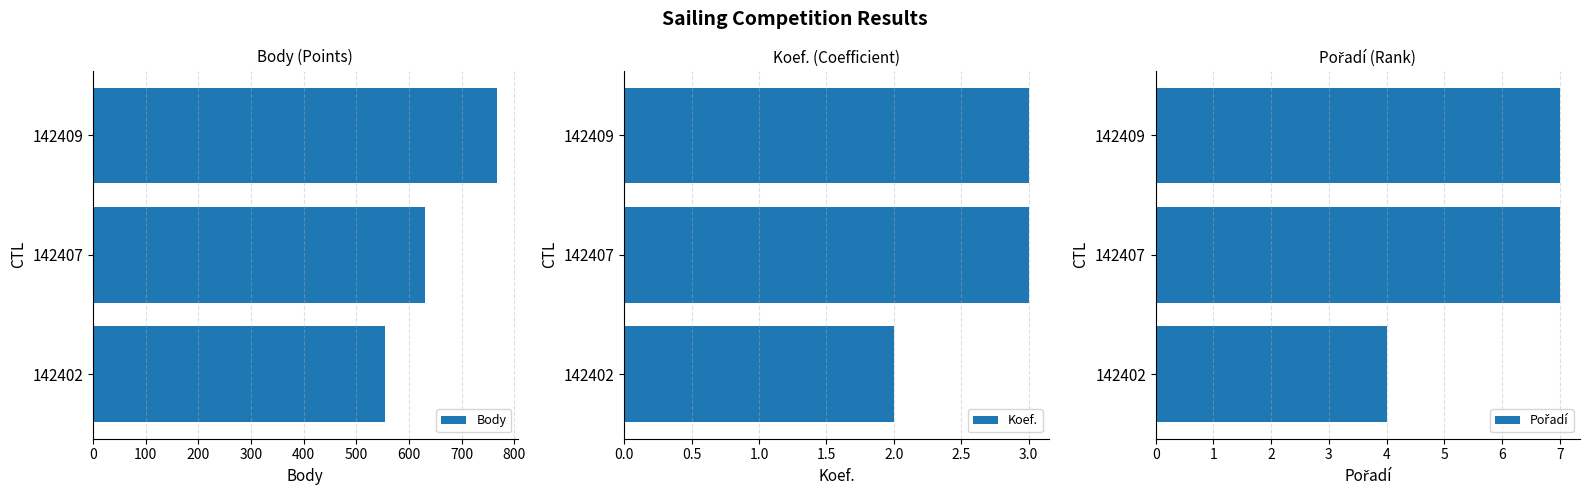

How many values in the Pořadí series are below 7?

1